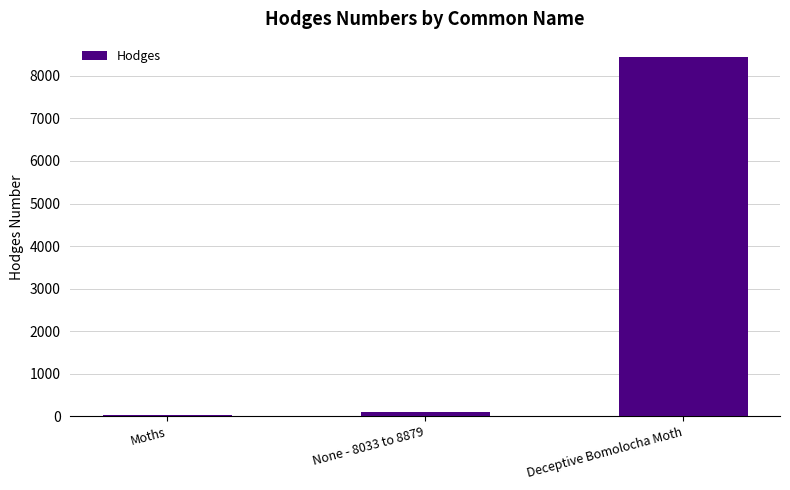

Count the number of data series in this chart.

1